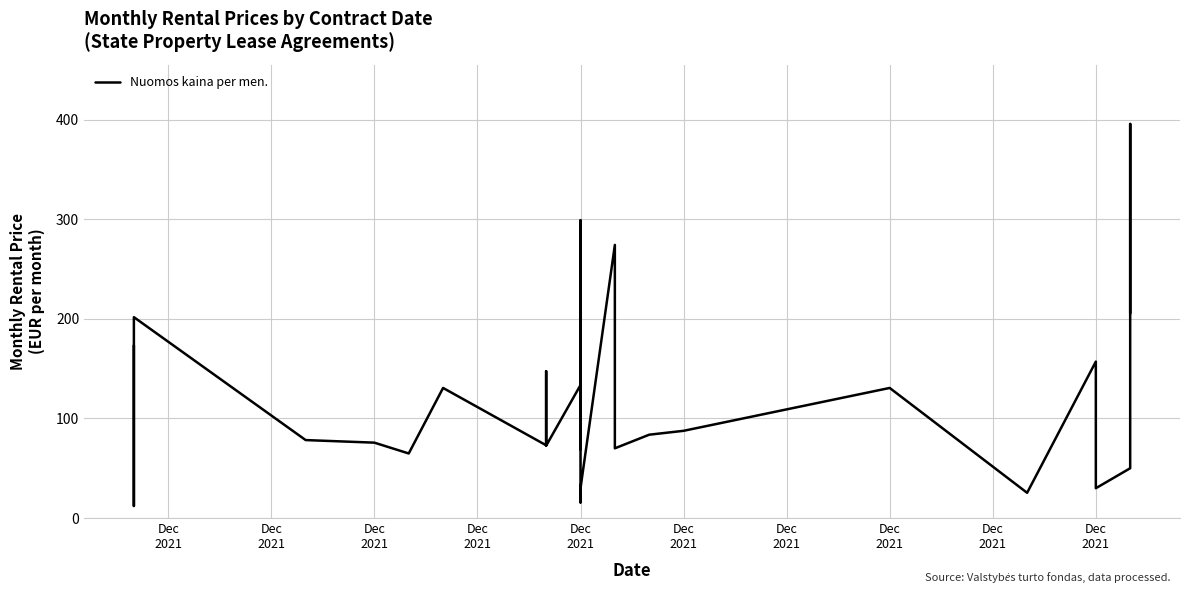

At which category does the data reach its first local valley?

Dec
2021